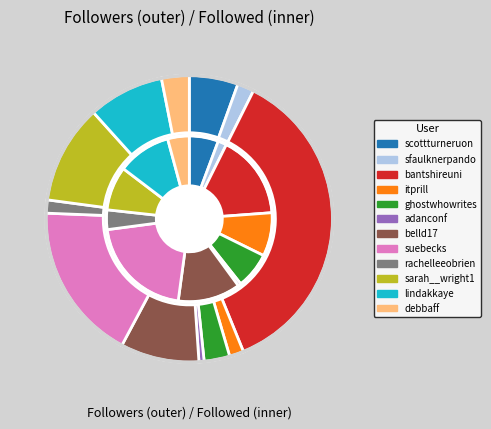

The itprill slice represents 2% of the pie. True or false?

True